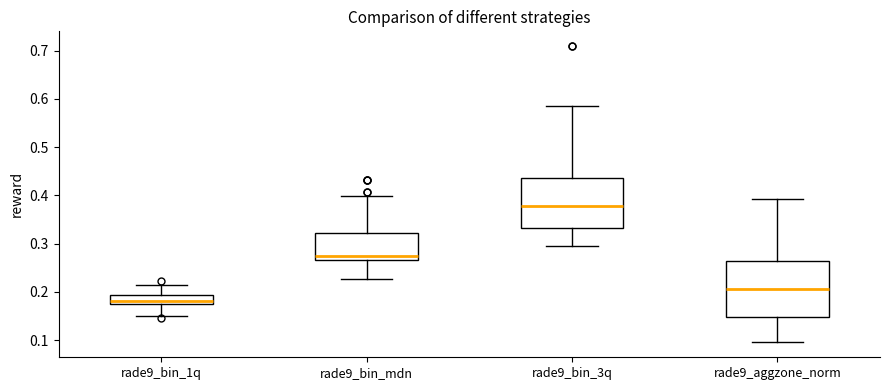

Which box's median line is the lowest?

rade9_bin_1q